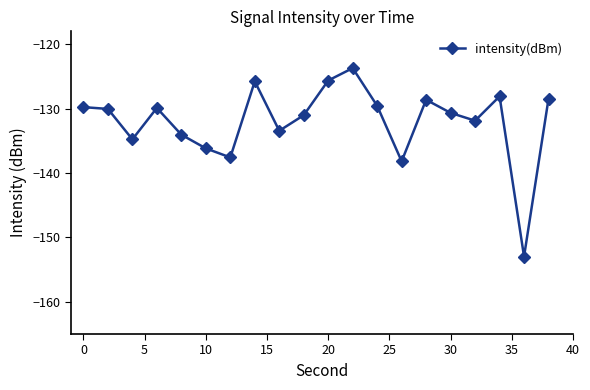

What is the sum of all values?

-2640.3